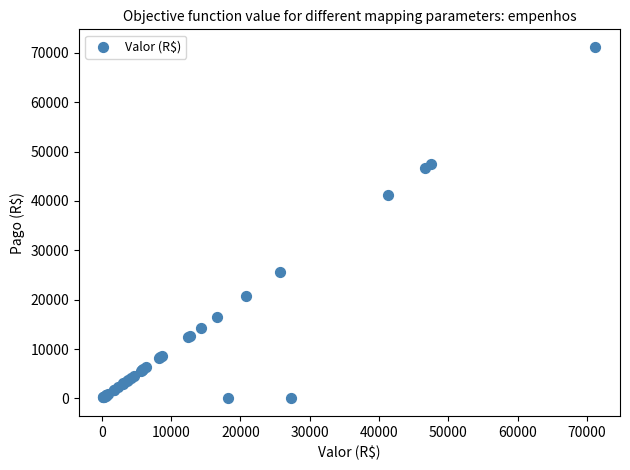

What Y value in the scatter plot is closest to 35600?

41285.0